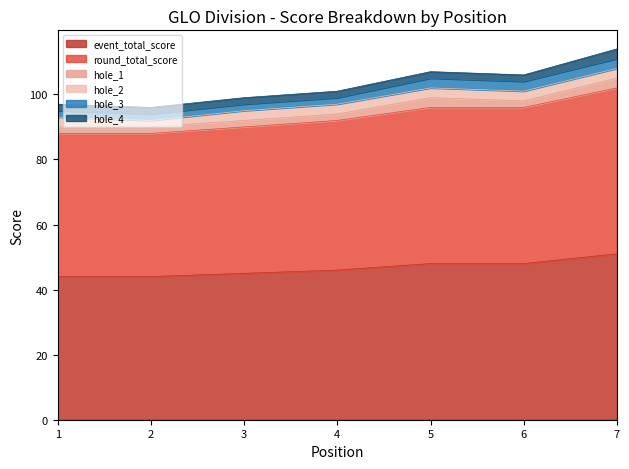

True or false: hole_3 has more than 1 interior local peaks.

False